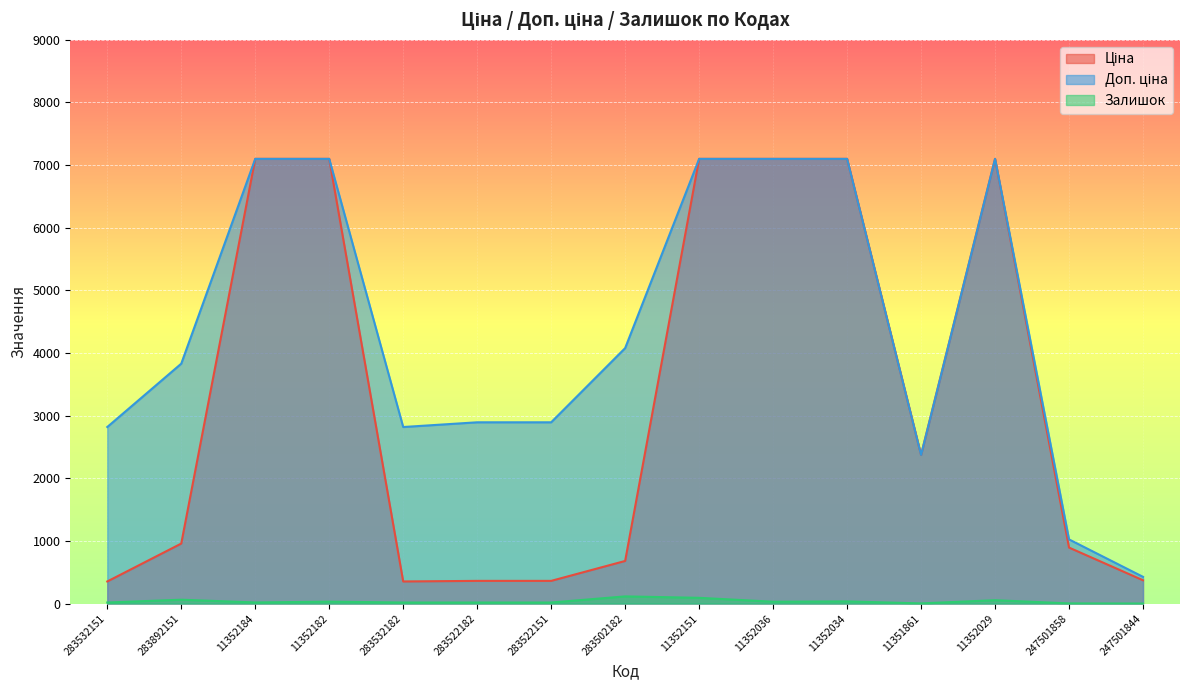

Which series has the widest spread of values?

Ціна